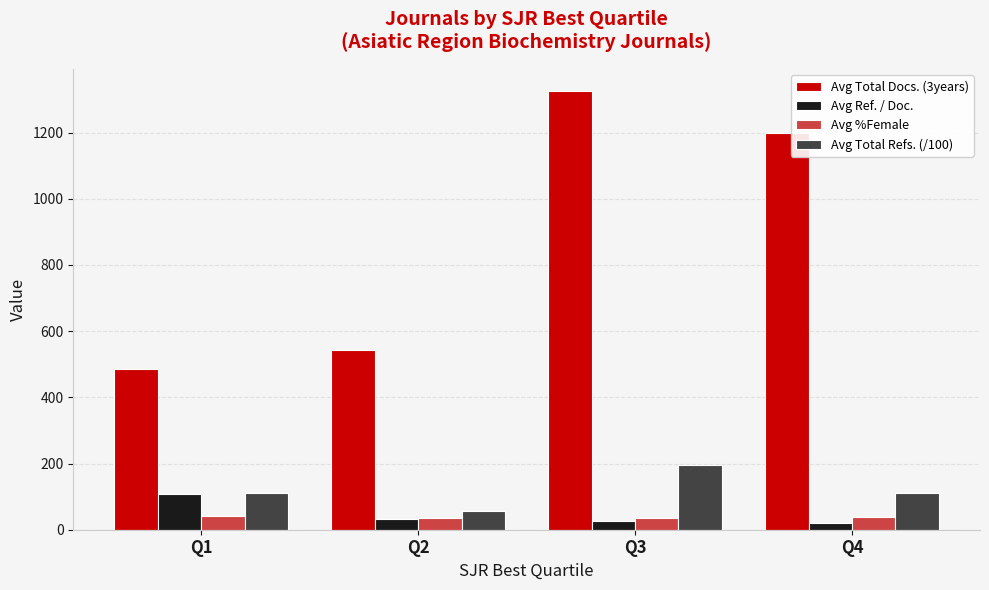

Which series has the largest range (max minus min)?

Avg Total Docs. (3years)